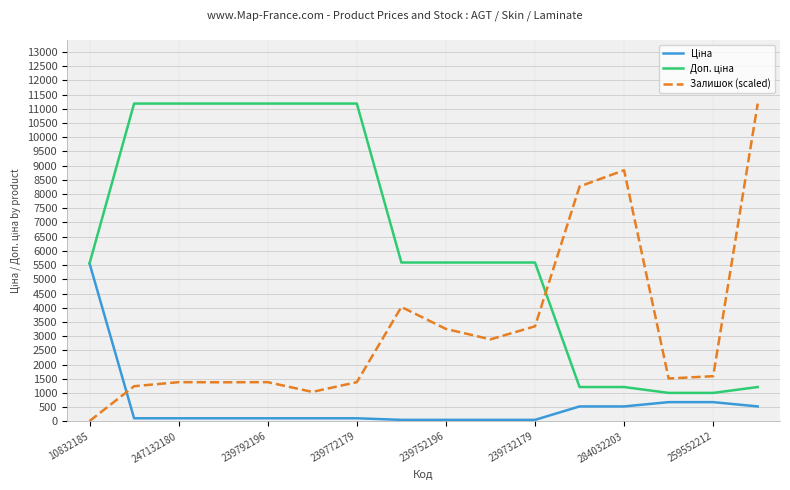

Rank the series by their average value, from lowest to highest.

Ціна, Залишок (scaled), Доп. ціна